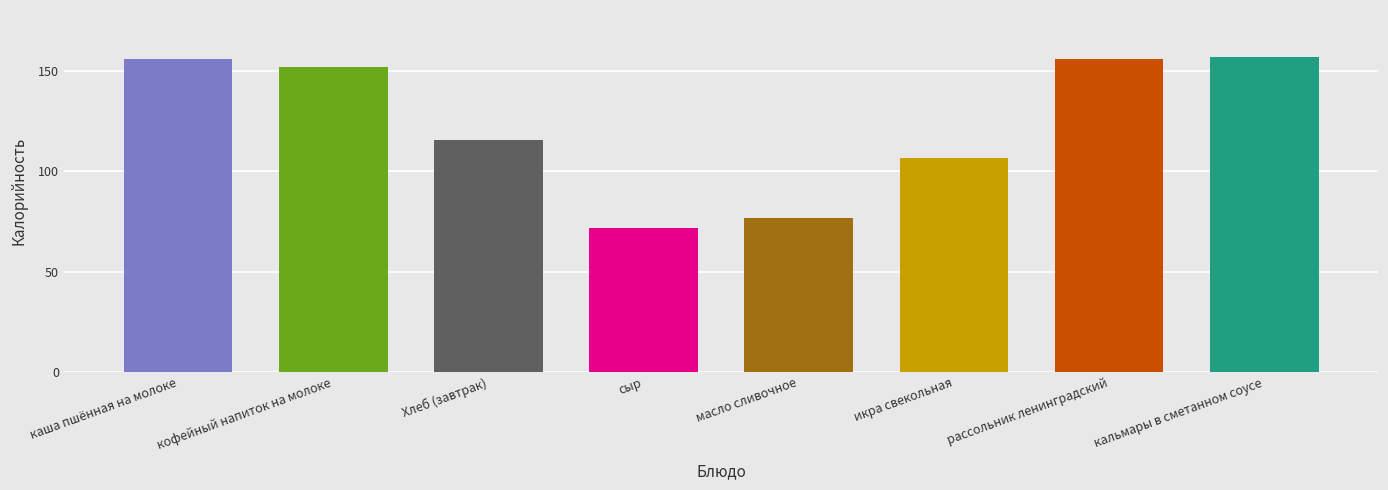

Is it true that the value at каша пшённая на молоке is 227.2?

False